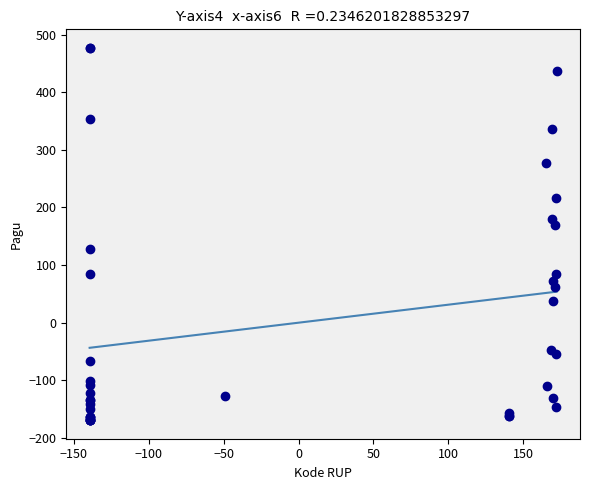

What Y value in the scatter plot is closest to 153?

170.2